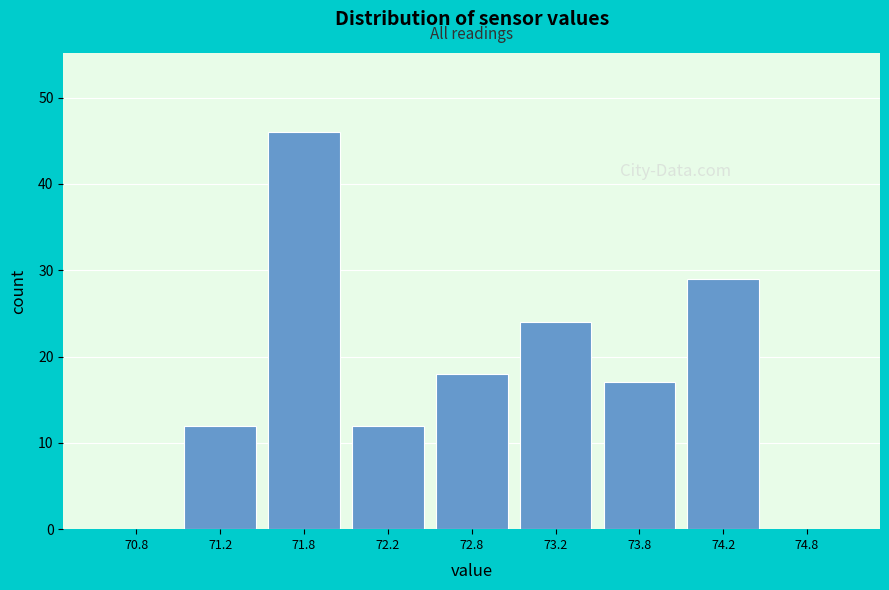

Reading right to left, what are all the values shown in this chart?

74.8=0	74.2=29	73.8=17	73.2=24	72.8=18	72.2=12	71.8=46	71.2=12	70.8=0